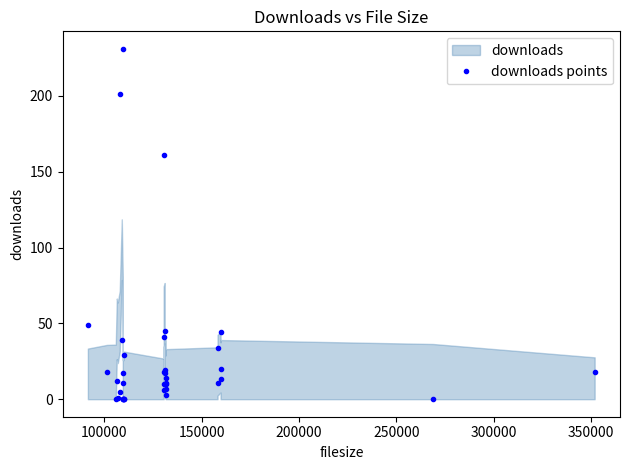

What is the sum of all values?

1115